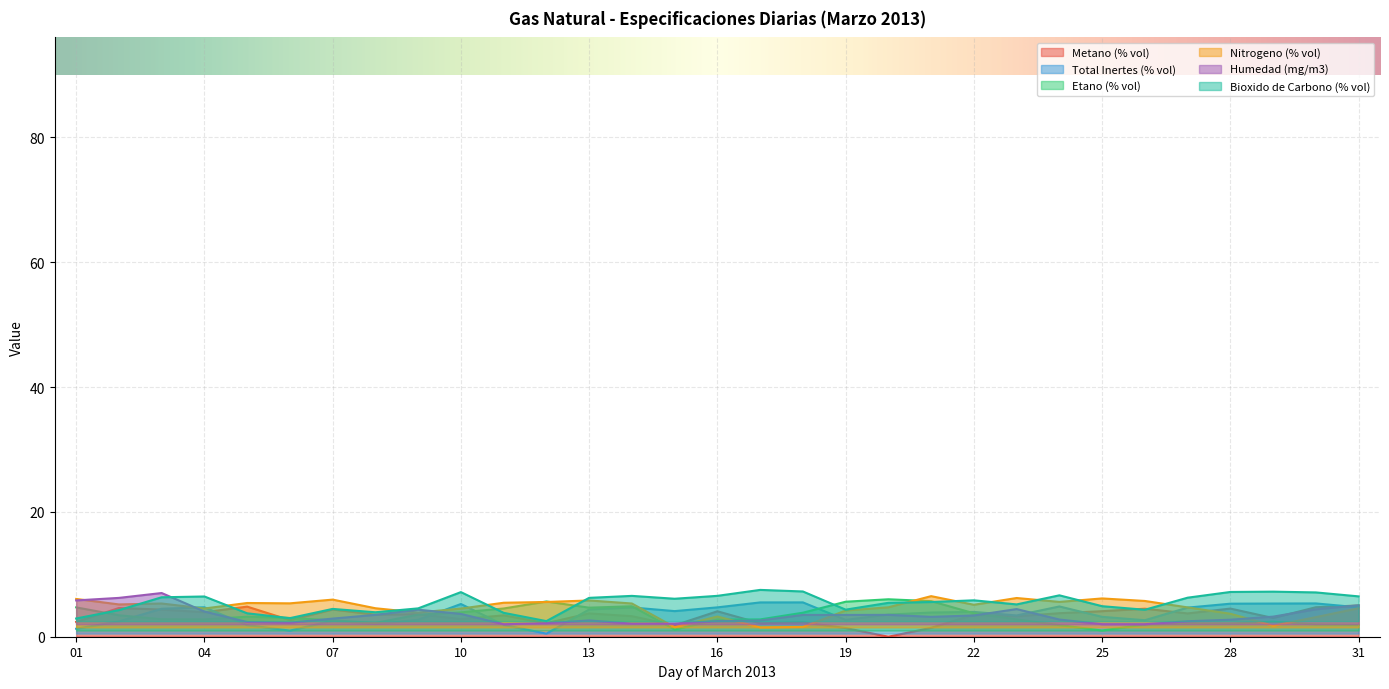

Rank the series by their maximum value, from lowest to highest.

Metano (% vol), Total Inertes (% vol), Etano (% vol), Nitrogeno (% vol), Humedad (mg/m3), Bioxido de Carbono (% vol)